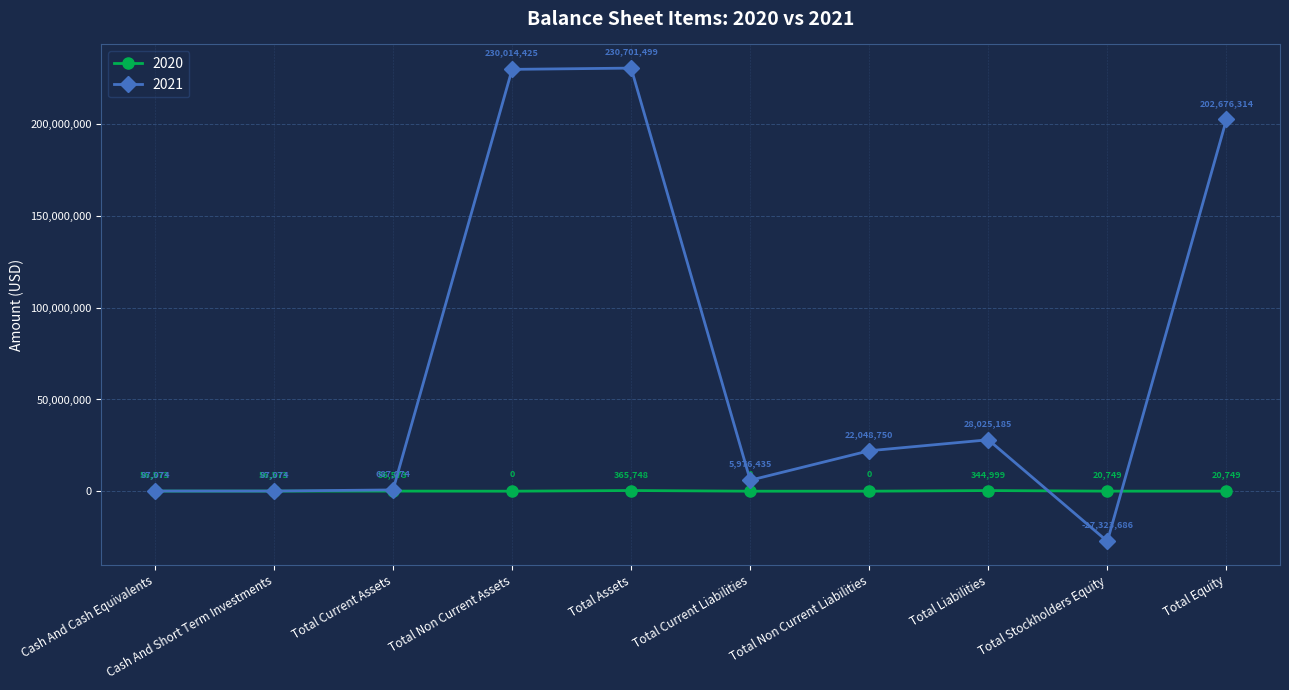

At which category does the chart reach its peak across all series?

Total Assets